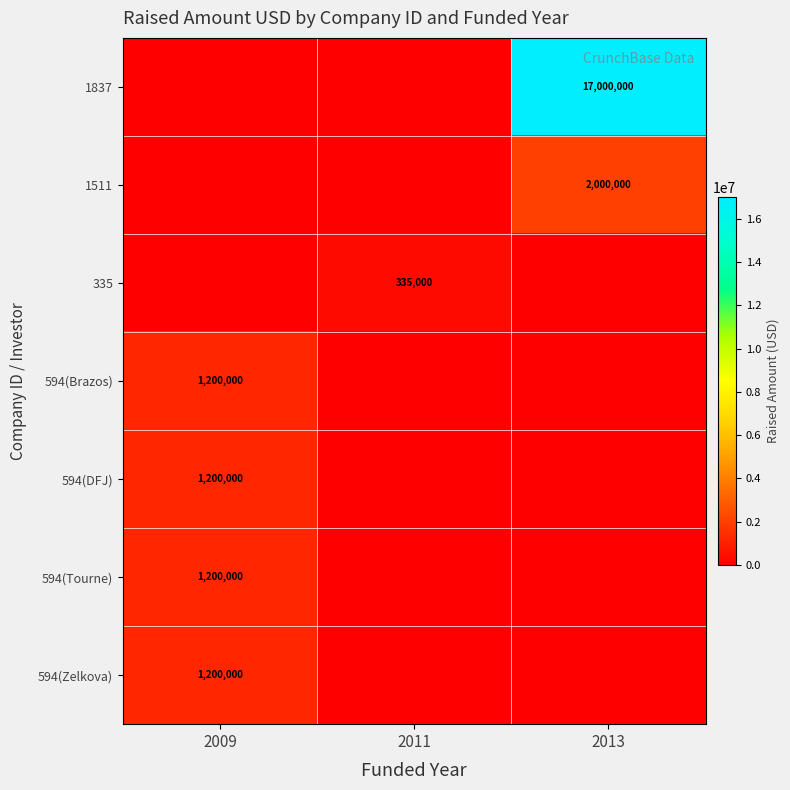

At how many categories does at least one series exceed 328054?

3